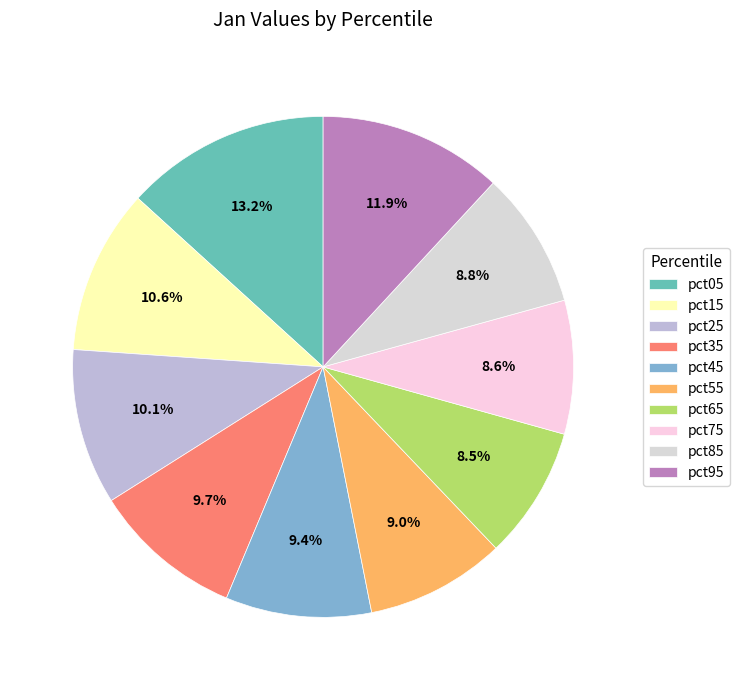

Is it true that pct55 is 15% of the pie?

False